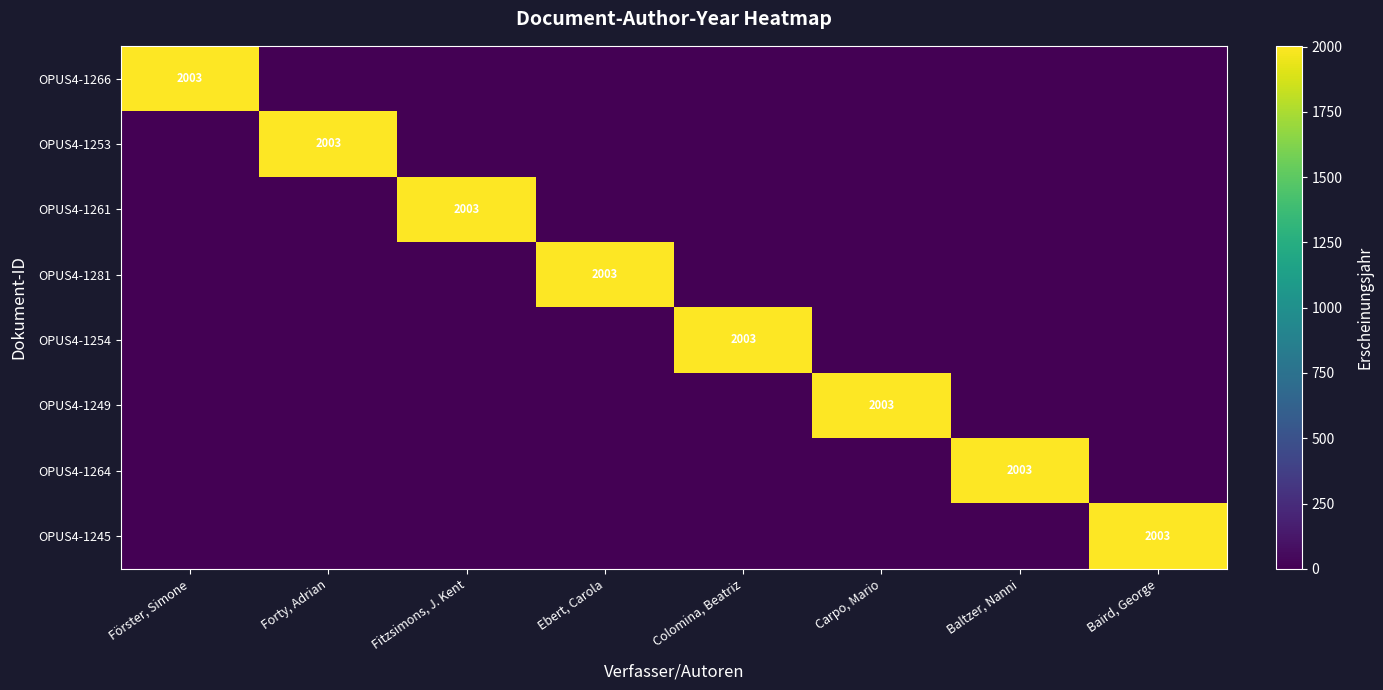

Count the number of categories in the chart.

8